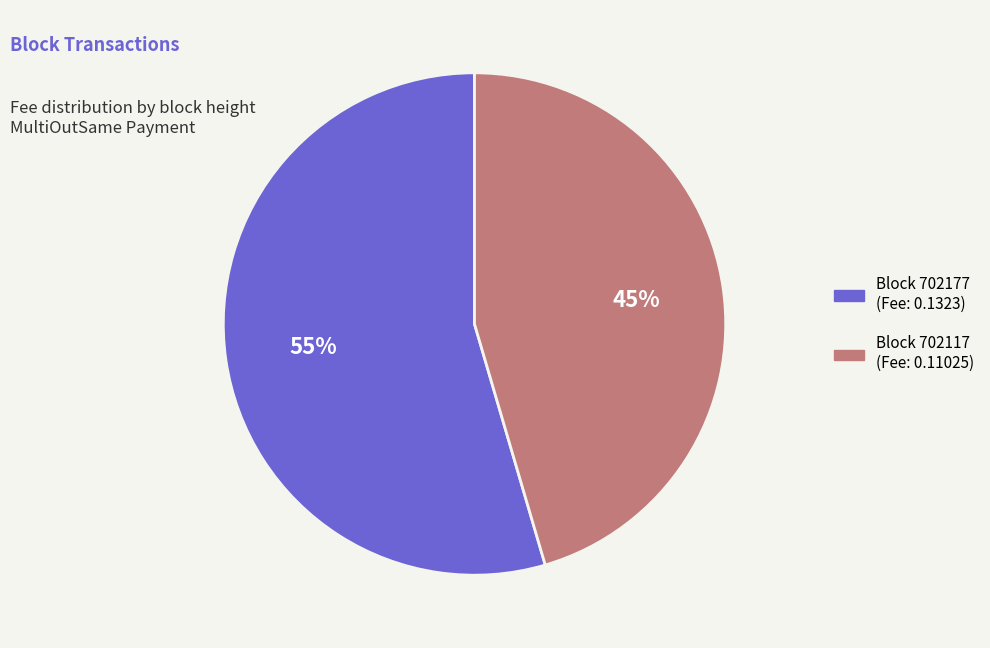

Is there any slice that represents more than half of the pie?

Yes